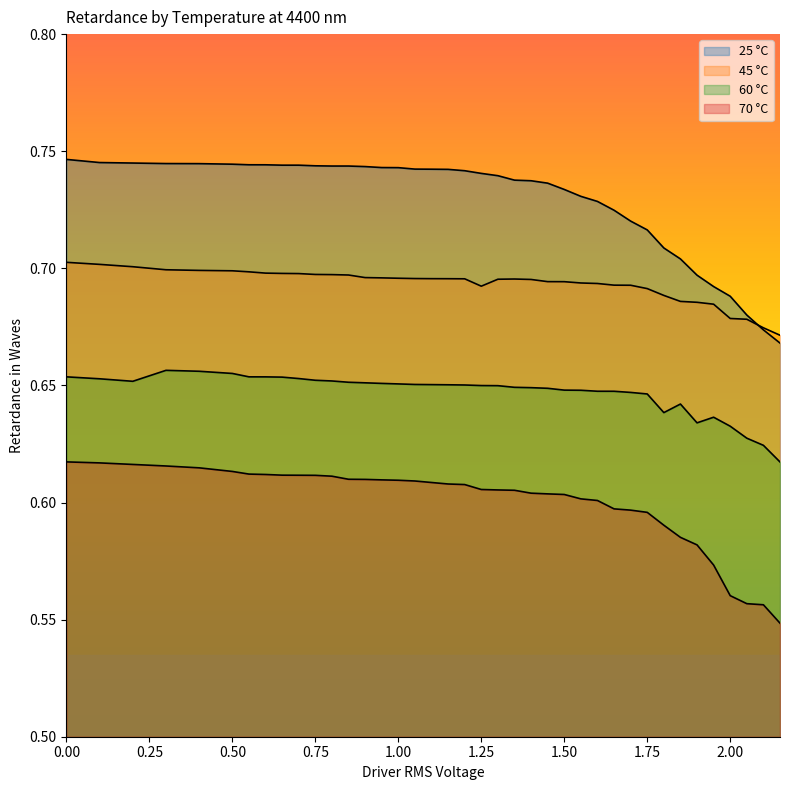

True or false: 70 °C and 60 °C cross at least once.

False